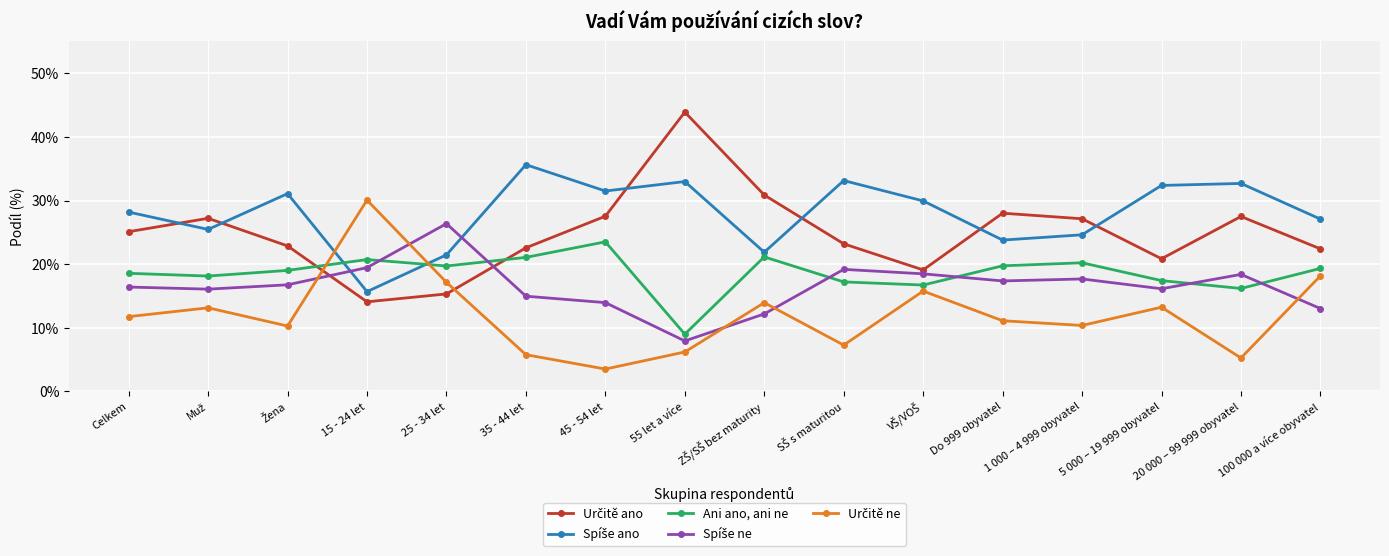

What is the average value of the Ani ano, ani ne series?

18.6